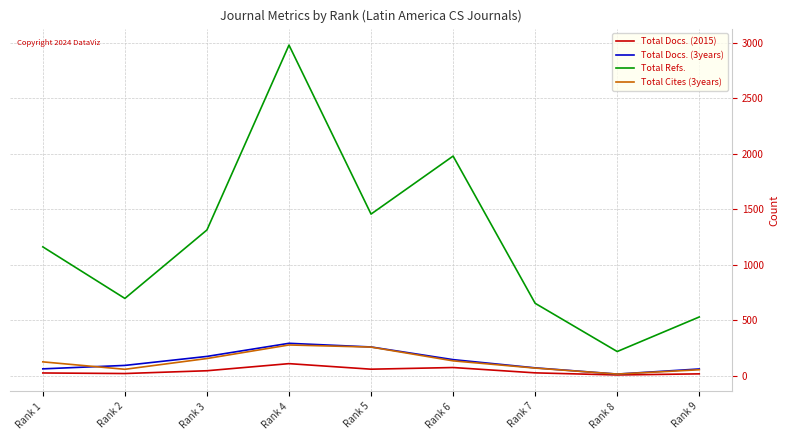

True or false: Total Refs. has a value of 1978 at Rank 6.

True